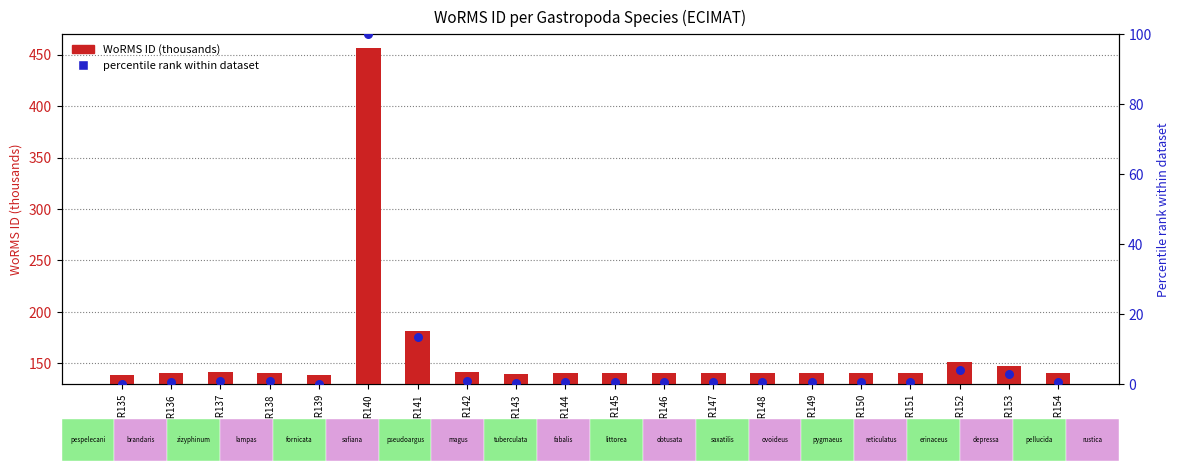

Is the value of WoRMS ID (thousands) at EMR135 greater than the value of Percentile rank within dataset at EMR136?

Yes